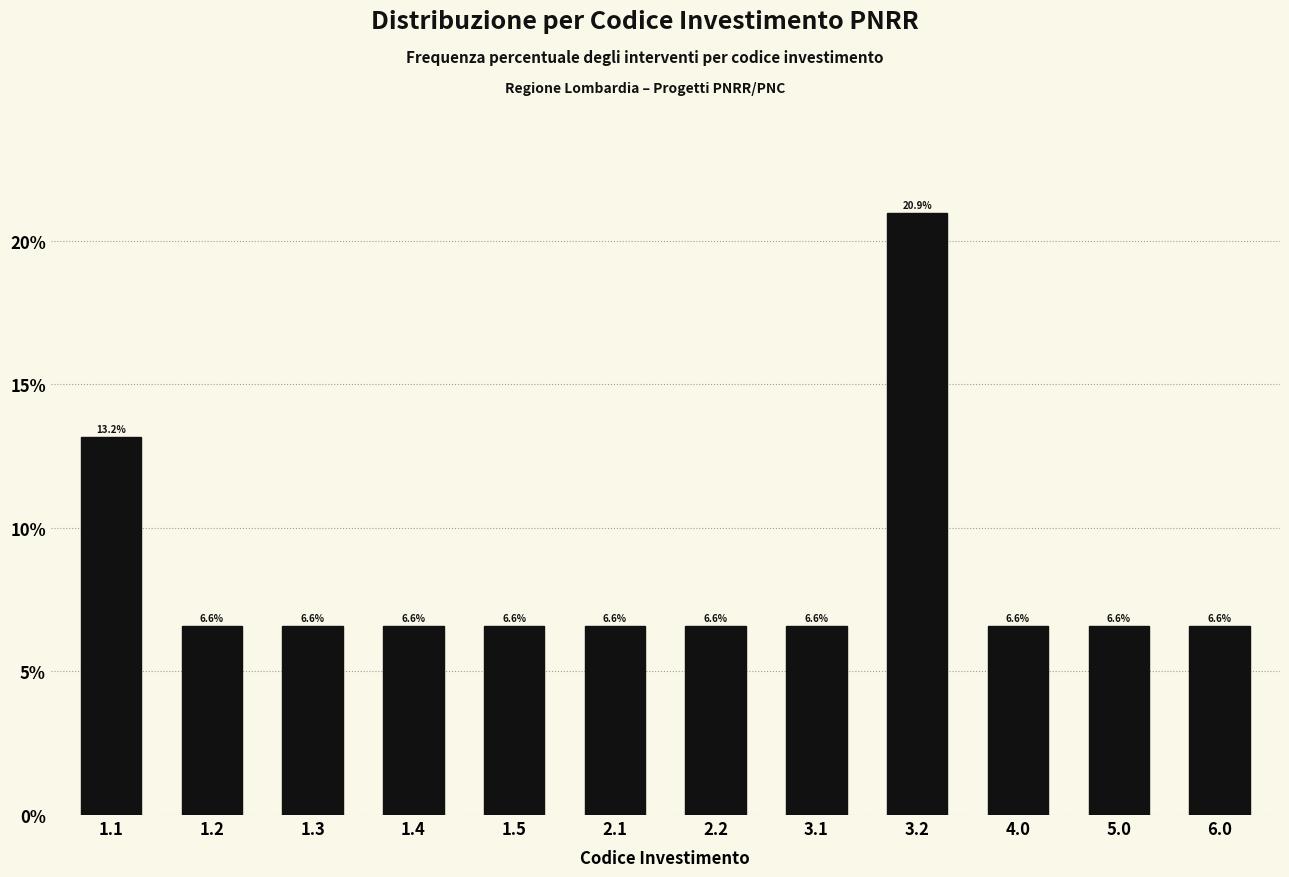

Reading right to left, transcribe all the data shown in this chart.

6.0=6.6	5.0=6.6	4.0=6.6	3.2=20.9	3.1=6.6	2.2=6.6	2.1=6.6	1.5=6.6	1.4=6.6	1.3=6.6	1.2=6.6	1.1=13.2